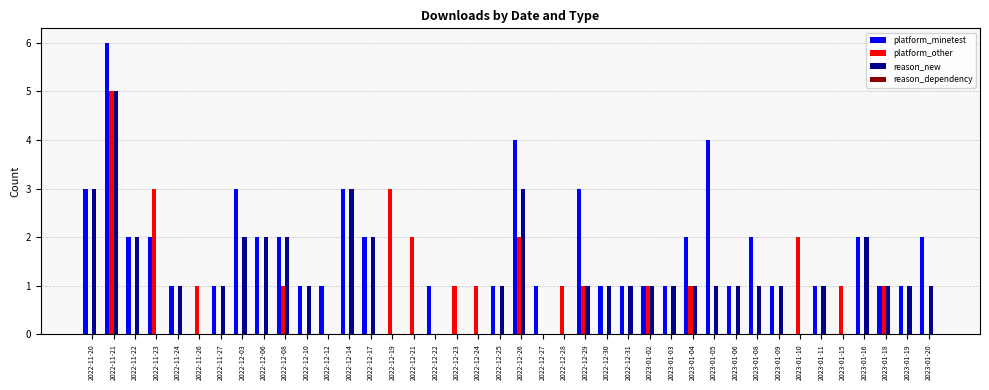

Is the value of platform_minetest at 2022-11-23 greater than the value of reason_new at 2022-12-10?

Yes